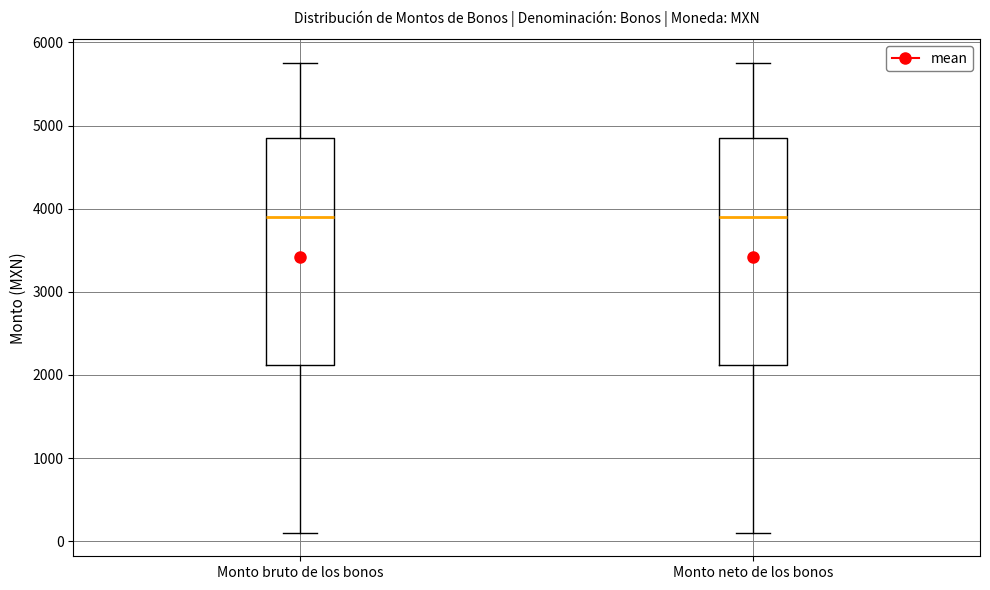

Reading left to right, transcribe this box plot: for each box, give where its median line is, the range the box spans, and where its two whiskers end, as read against the y-axis. The values are not printed on the chart, so give them approximately, as read against the axis.

Monto bruto de los bonos: median 3900, box 2100 to 4900, whiskers 100 to 5800
Monto neto de los bonos: median 3900, box 2100 to 4900, whiskers 100 to 5800